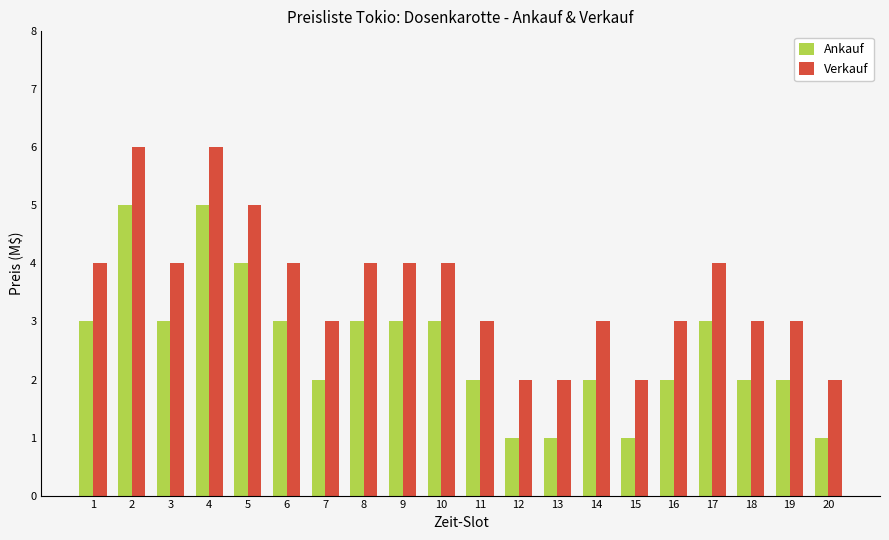

Reading left to right, list all the values displayed in this chart.

Ankauf: 3	5	3	5	4	3	2	3	3	3	2	1	1	2	1	2	3	2	2	1
Verkauf: 4	6	4	6	5	4	3	4	4	4	3	2	2	3	2	3	4	3	3	2